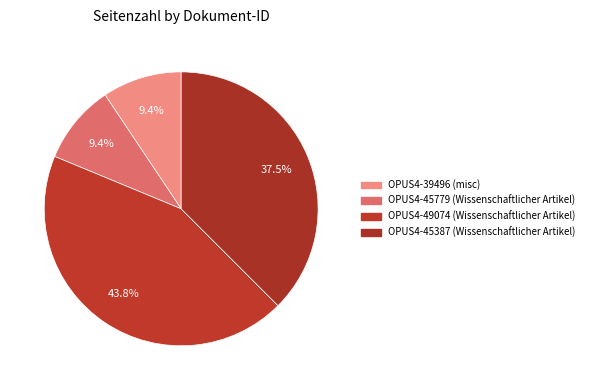

Count the number of slices in the pie.

4